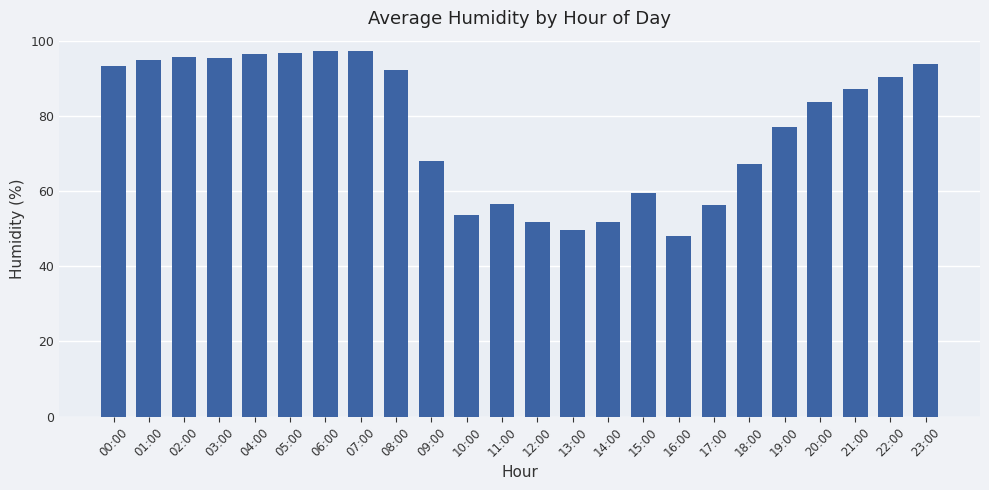

What is the change in value from 12:00 to 13:00?

-2.1